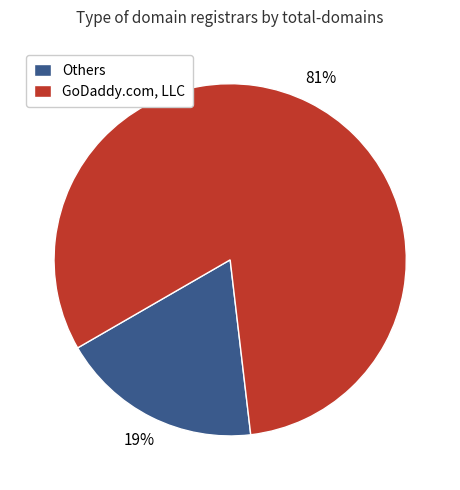

Does any single category account for the majority?

Yes